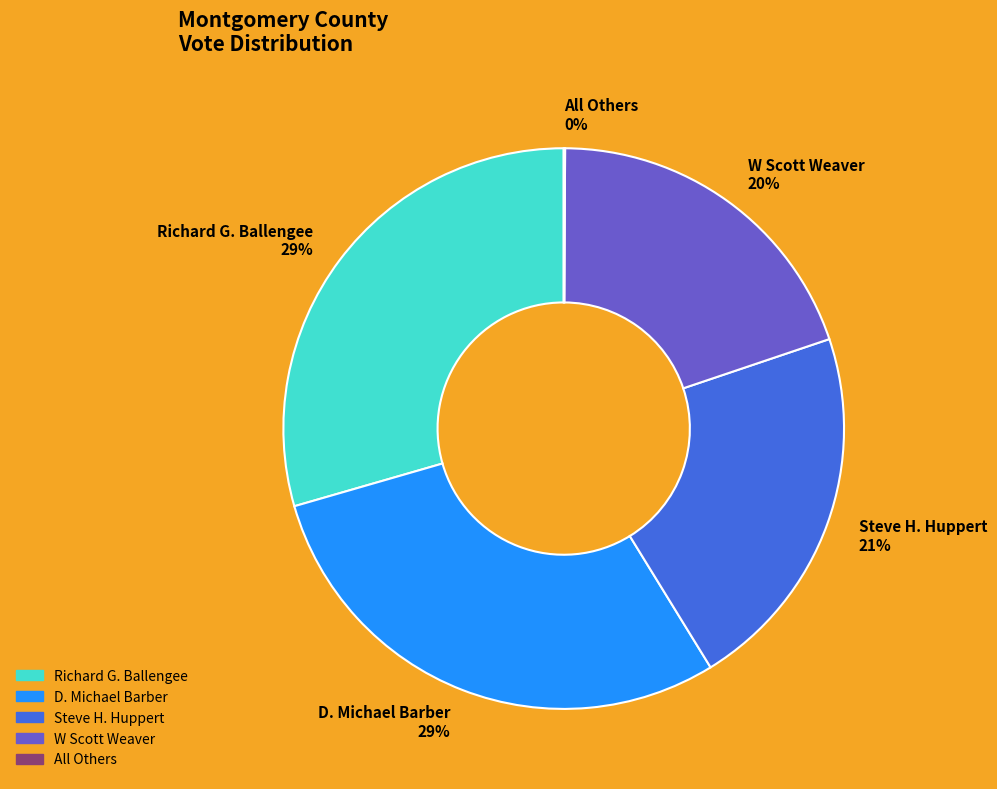

Is the sum of W Scott Weaver and Richard G. Ballengee greater than half?

No